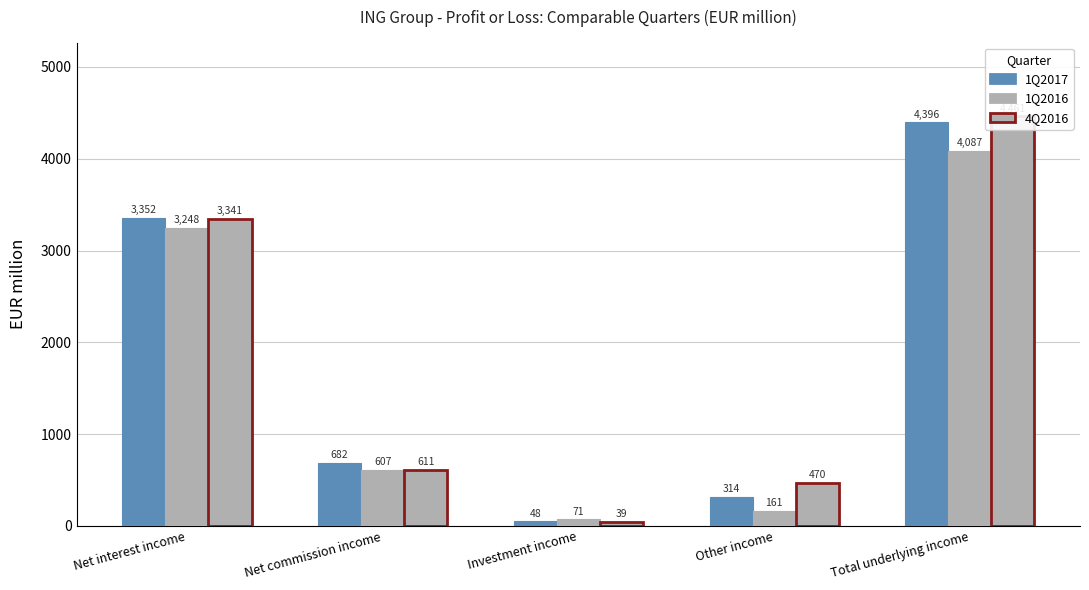

The 1Q2016 series shows 3248.1 at Net interest income. True or false?

True